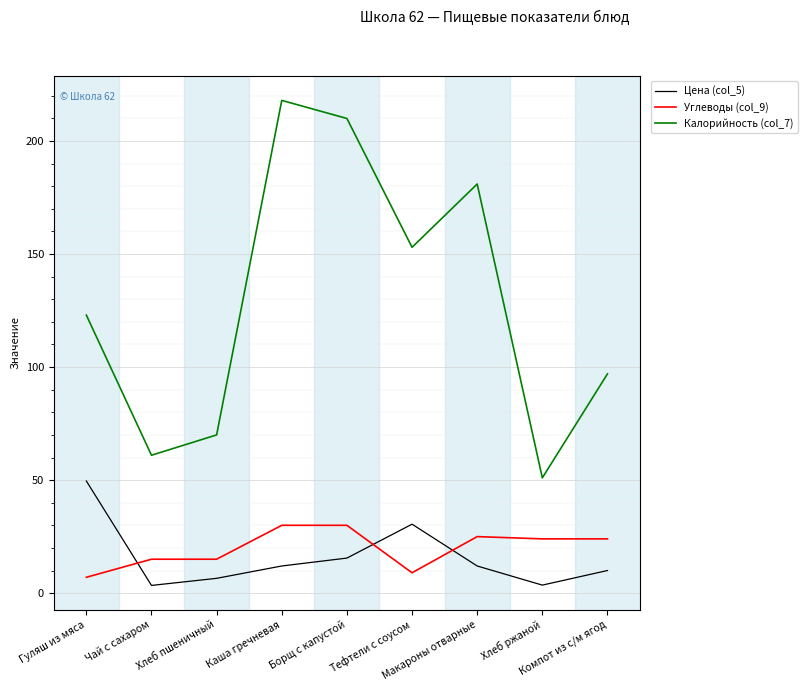

Is the value of Калорийность (col_7) at Компот из с/м ягод greater than the value of Цена (col_5) at Тефтели с соусом?

Yes